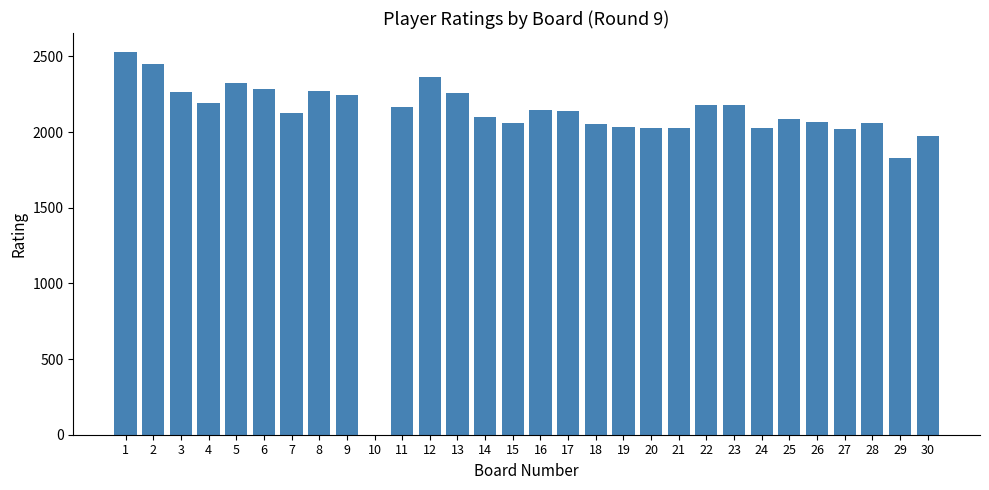

How many positive values are there?

29